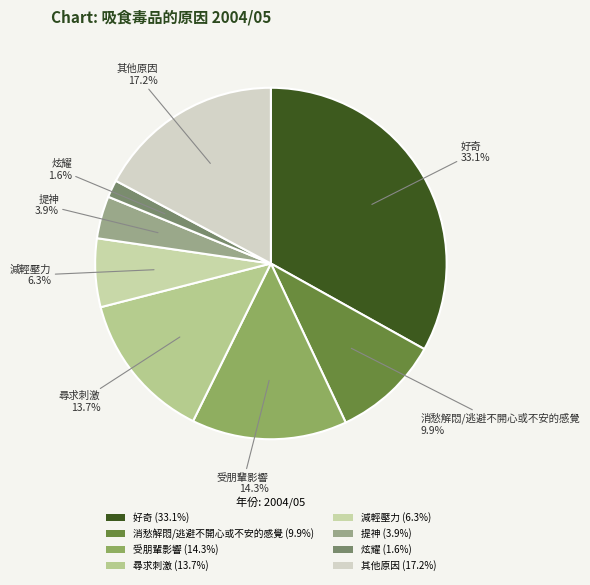

To the nearest percent, what is the average slice percentage?

12%